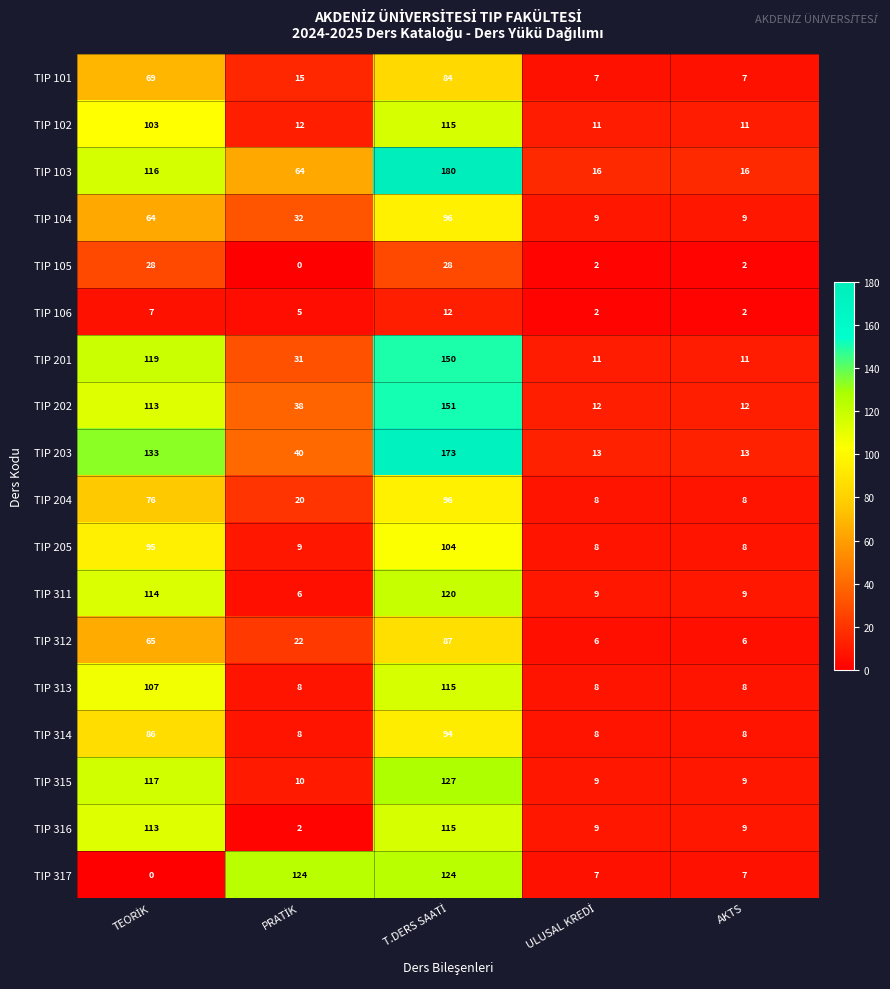

Which series has the largest total across all categories?

TIP 103